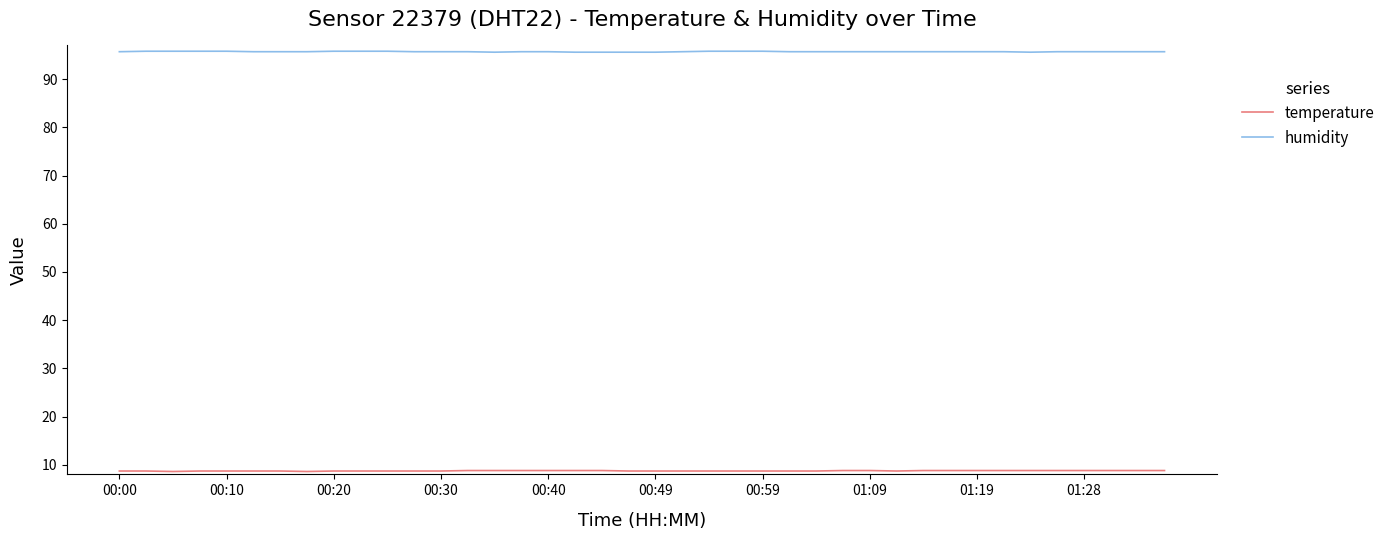

What is the maximum value shown in the chart?

95.8